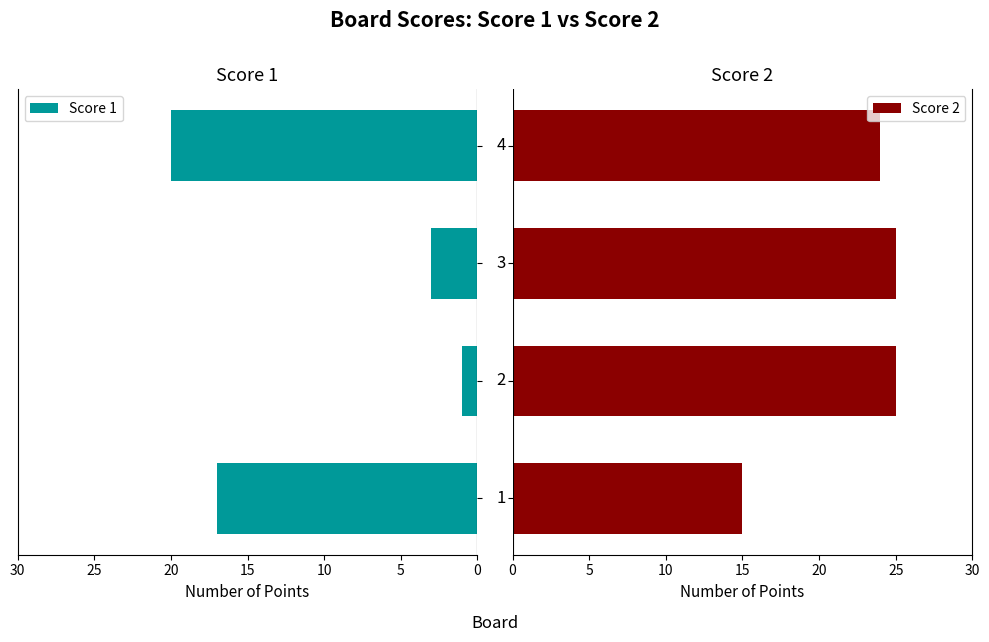

What is the value of the Score 2 bar at the 2nd from the left?

25